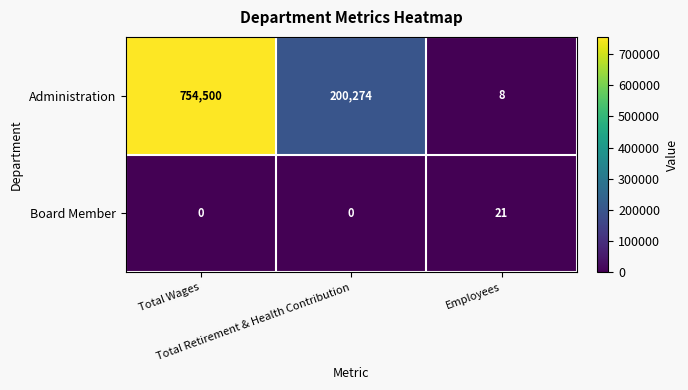

What is the average value of the Board Member series?

7